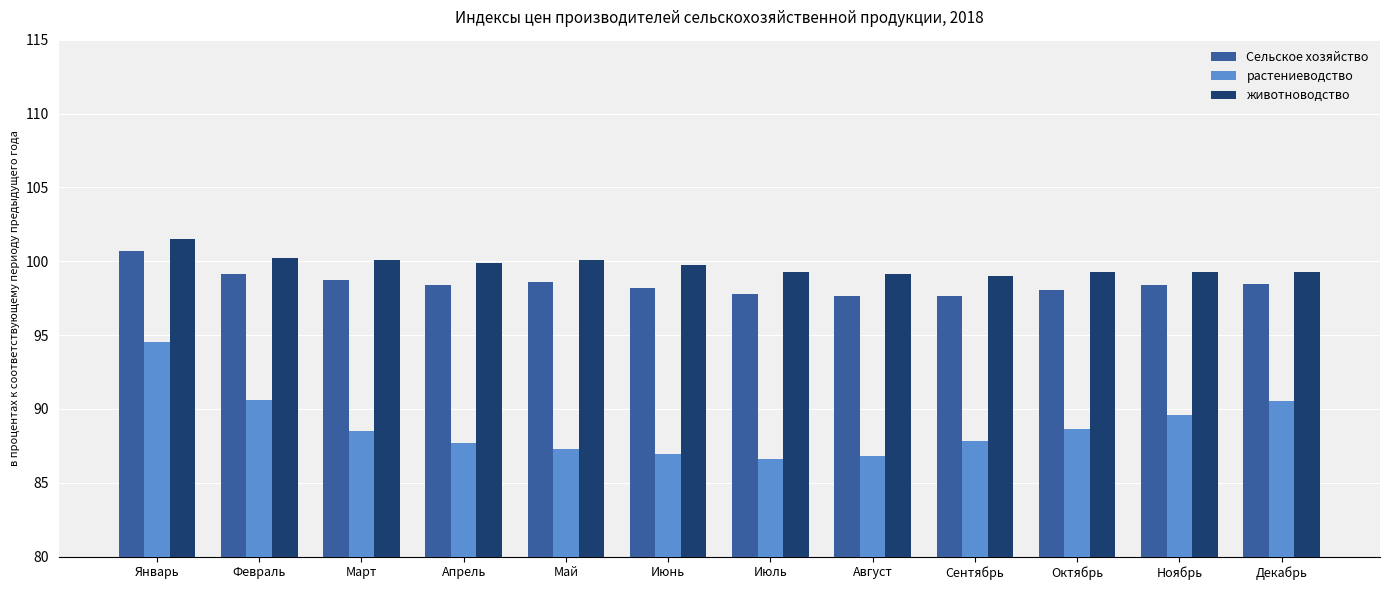

What is the difference between the Сельское хозяйство values at Июль and Апрель?

0.7